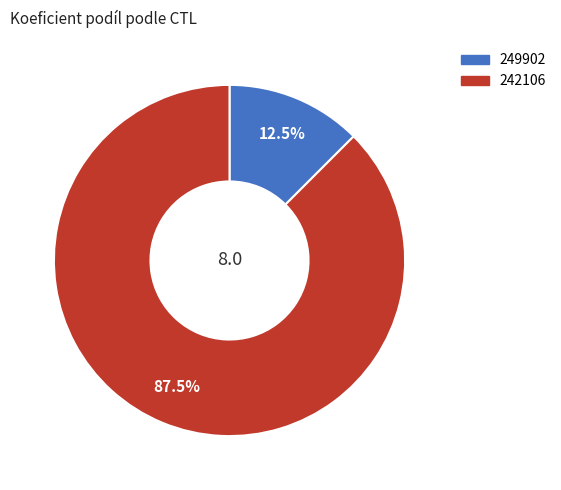

Which slice is the smallest?

249902